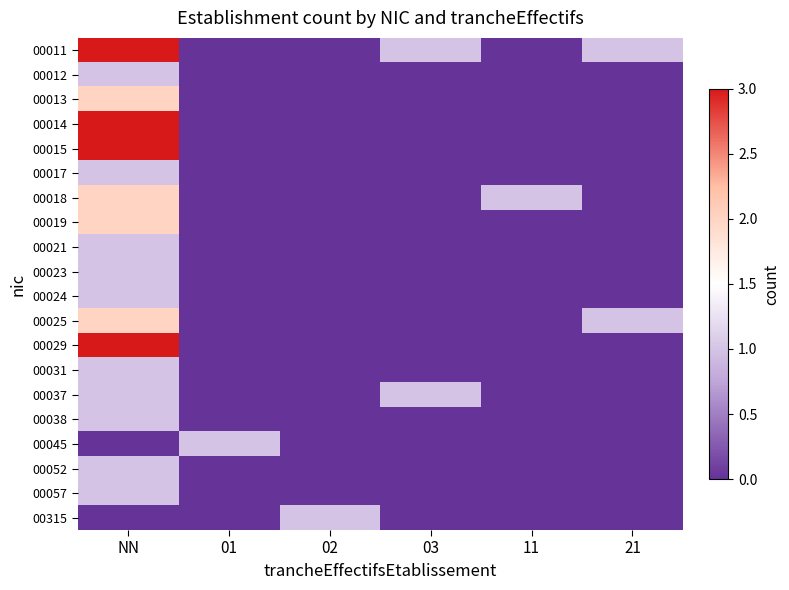

Rank the series by their maximum value, from highest to lowest.

00011, 00014, 00015, 00029, 00013, 00018, 00019, 00025, 00012, 00017, 00021, 00023, 00024, 00031, 00037, 00038, 00045, 00052, 00057, 00315